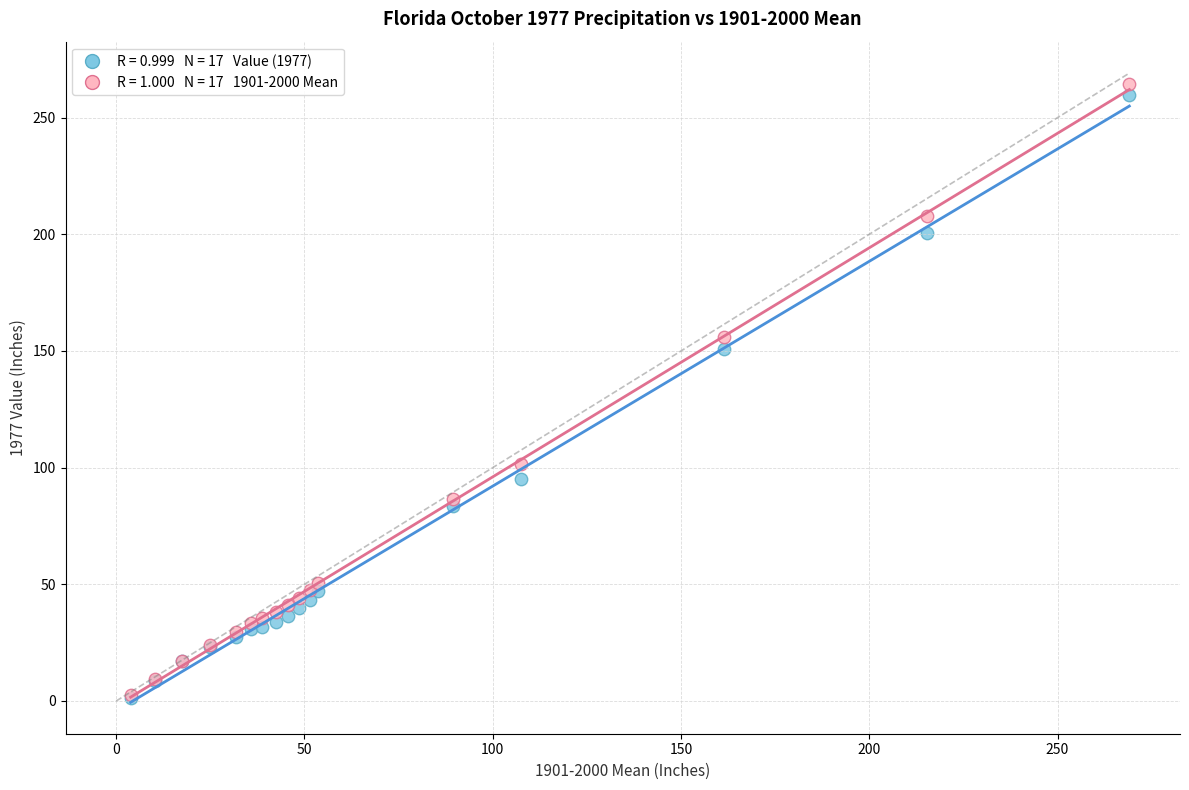

Across all series, what Y value is closest to 132?

150.7